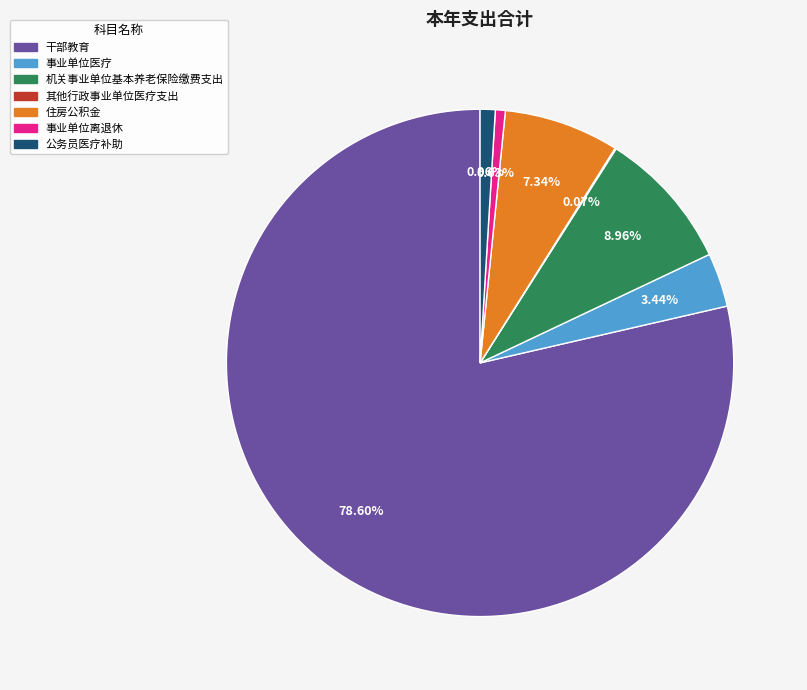

Which slice is the largest?

干部教育